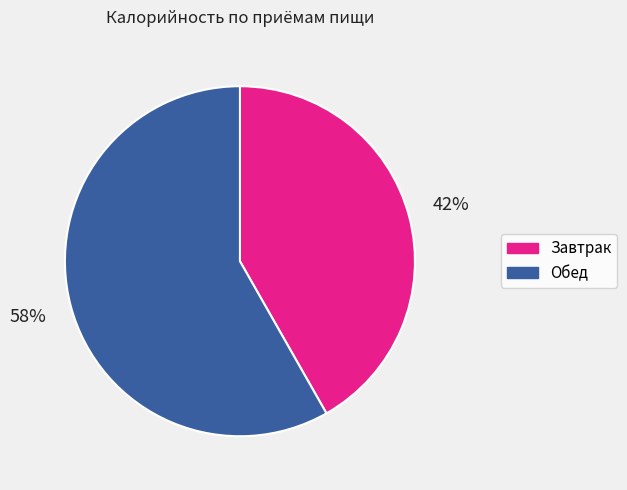

Which category accounts for the majority?

Обед